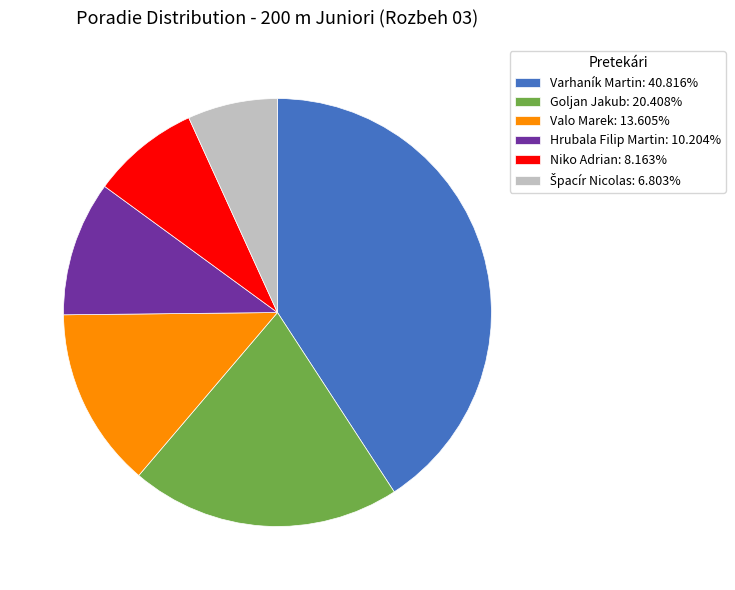

Is Valo Marek: 13.605% the majority of the pie?

No